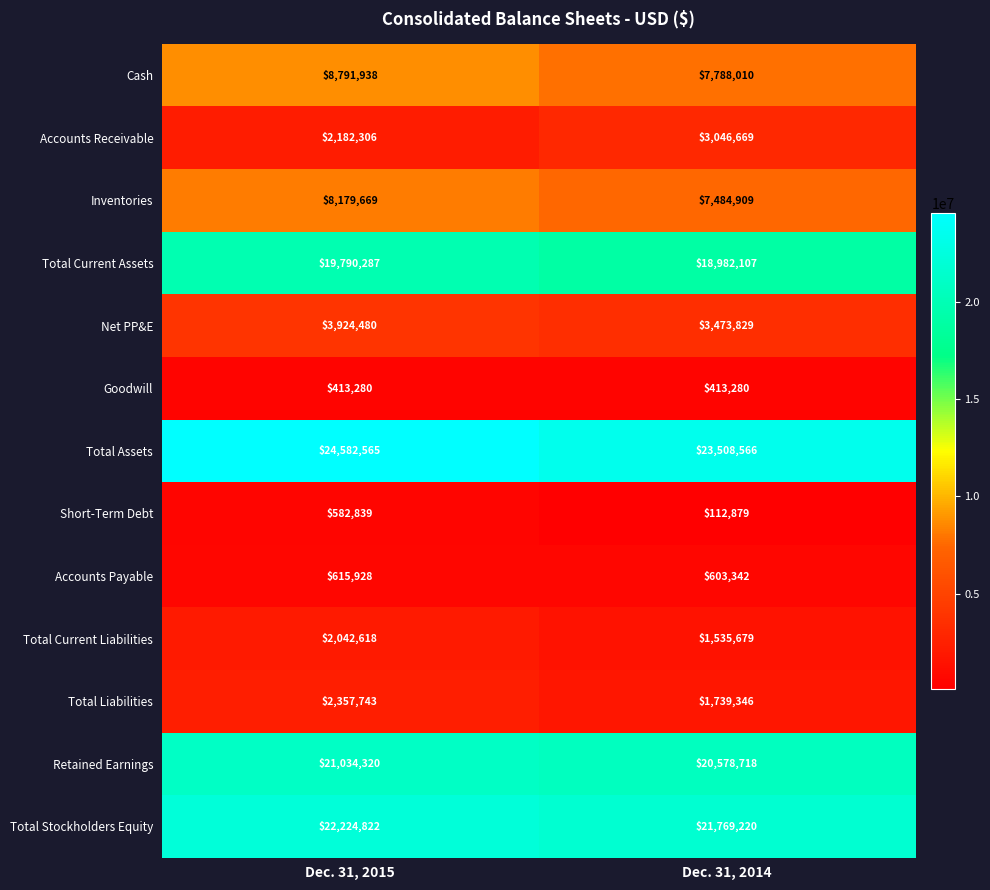

What is the difference between the Short-Term Debt values at Dec. 31, 2014 and Dec. 31, 2015?

469960